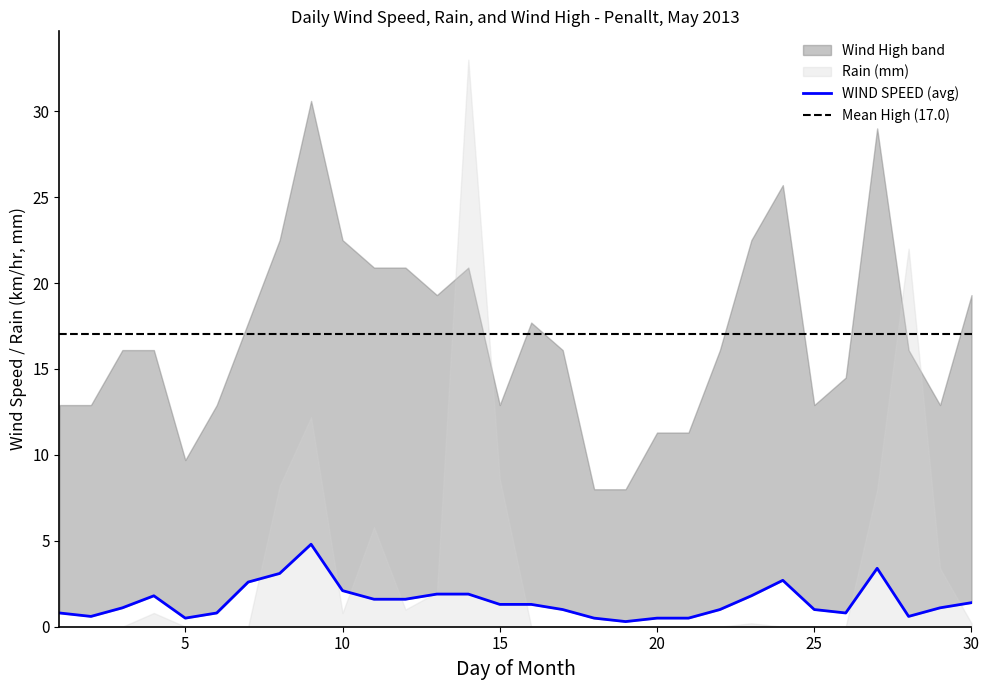

Reading right to left, list all the values displayed in this chart.

WIND SPEED (avg): 1.4	1.1	0.6	3.4	0.8	1.0	2.7	1.8	1.0	0.5	0.5	0.3	0.5	1.0	1.3	1.3	1.9	1.9	1.6	1.6	2.1	4.8	3.1	2.6	0.8	0.5	1.8	1.1	0.6	0.8
RAIN (mm): 0.2	3.4	22.0	8.0	0.0	0.0	0.0	0.2	0.0	0.0	0.0	0.0	0.0	0.0	0.0	8.6	33.0	2.0	1.0	5.8	0.8	12.2	8.2	0.0	0.0	0.0	0.8	0.0	0.0	0.0
WIND HIGH (km/hr): 19.3	12.9	16.1	29.0	14.5	12.9	25.7	22.5	16.1	11.3	11.3	8.0	8.0	16.1	17.7	12.9	20.9	19.3	20.9	20.9	22.5	30.6	22.5	17.7	12.9	9.7	16.1	16.1	12.9	12.9